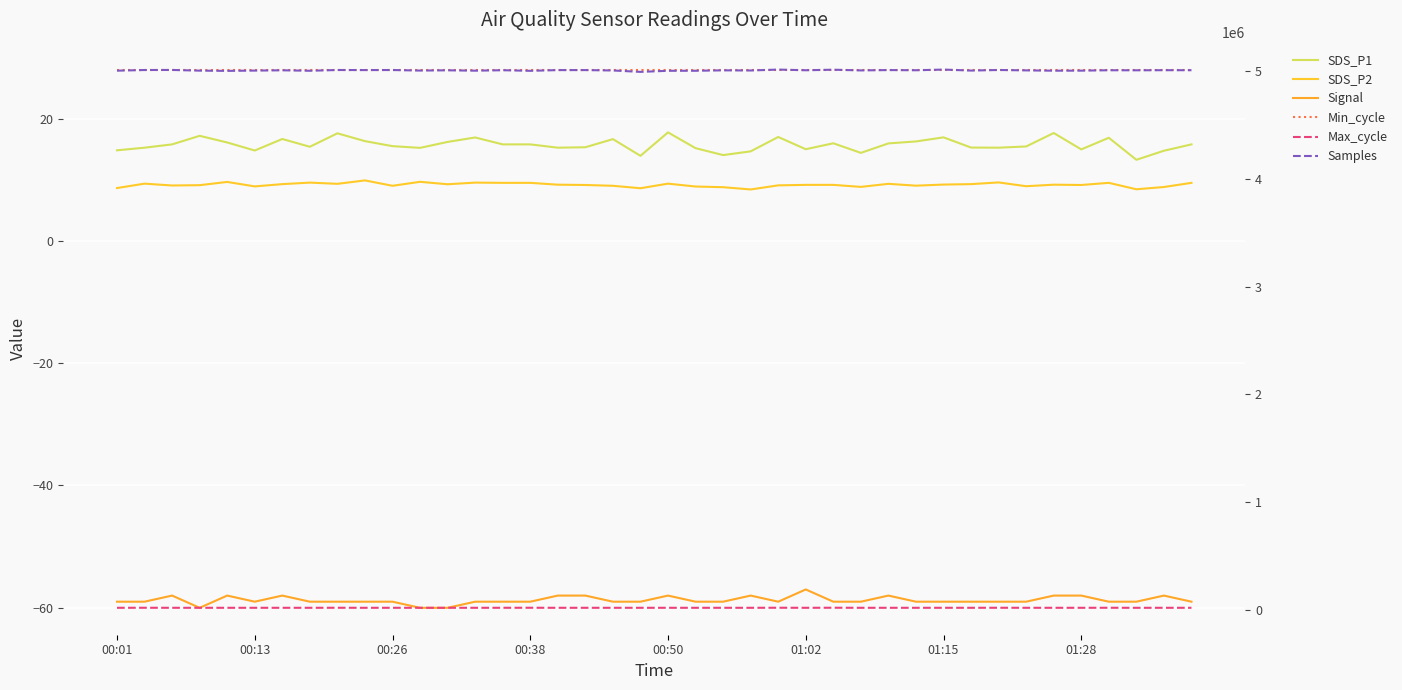

Which series has the largest range (max minus min)?

Samples